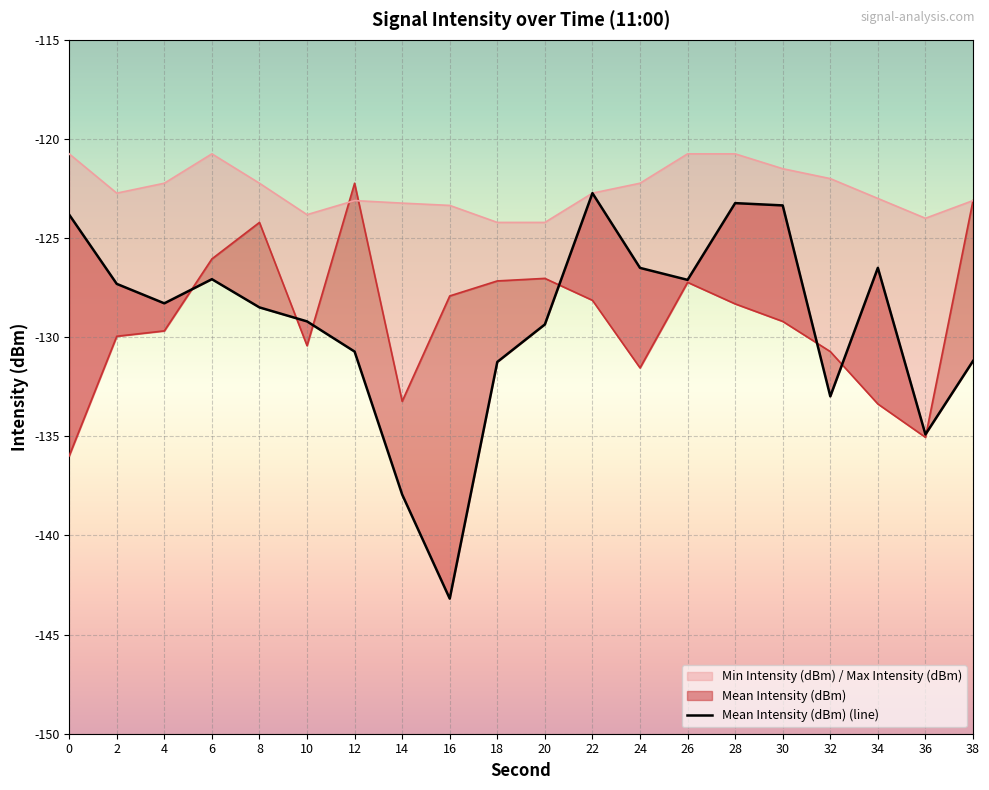

What is the difference between the second highest and minimum values in the Min Intensity (dBm) series?

12.9